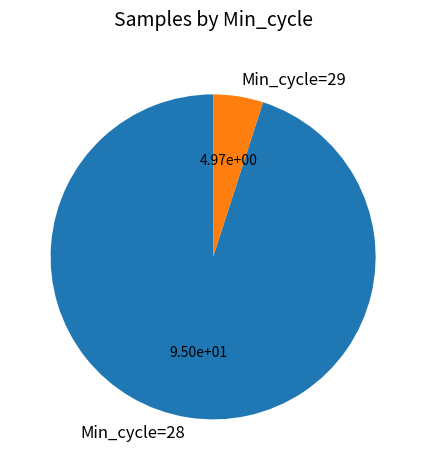

True or false: Min_cycle=29 accounts for 5% of the total.

True